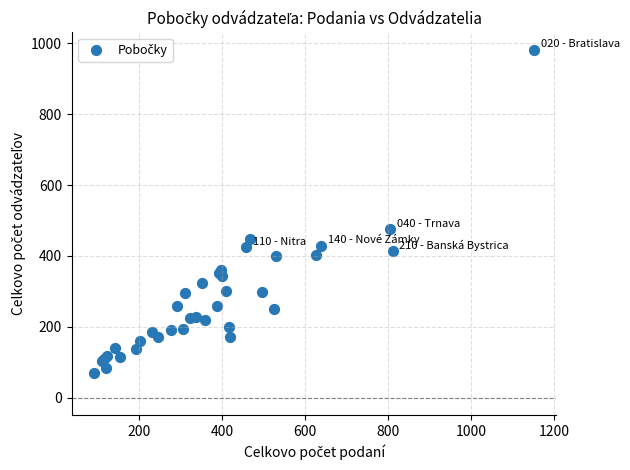

What Y value in the scatter plot is closest to 526?

475